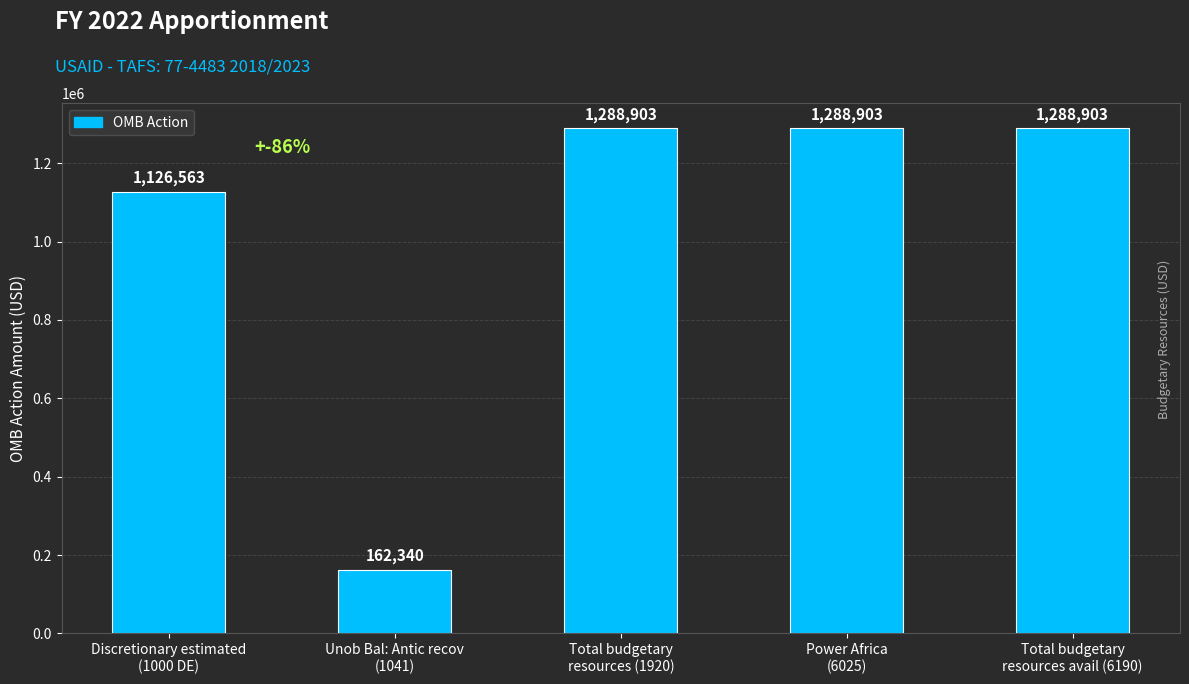

What is the greatest value displayed?

1288903